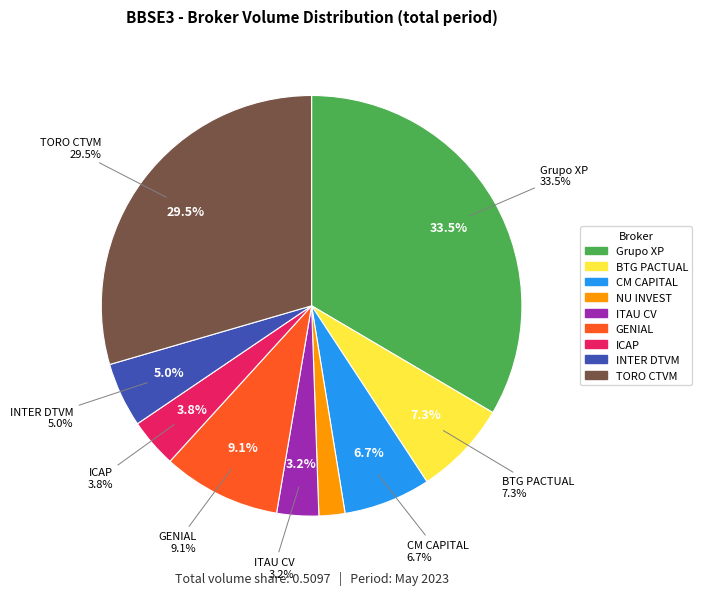

To the nearest percent, what portion does NU INVEST CORRETORA DE VALORES S.A. represent?

2%